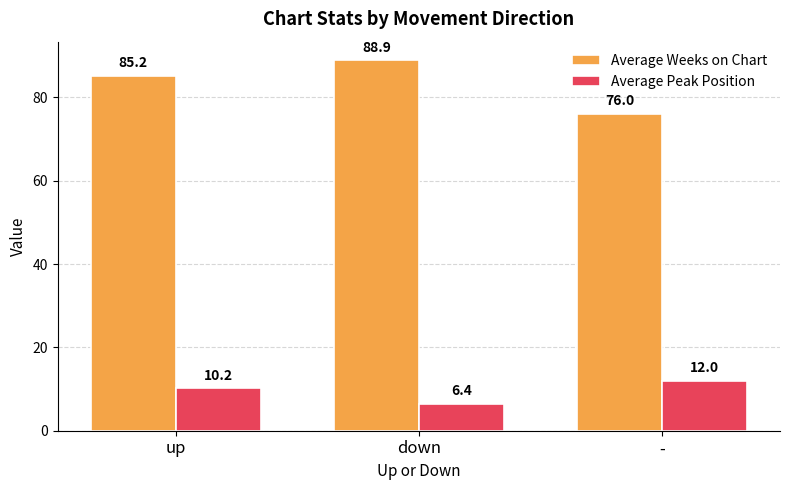

What is the difference between the maximum and second lowest values in the Average Weeks on Chart series?

3.7